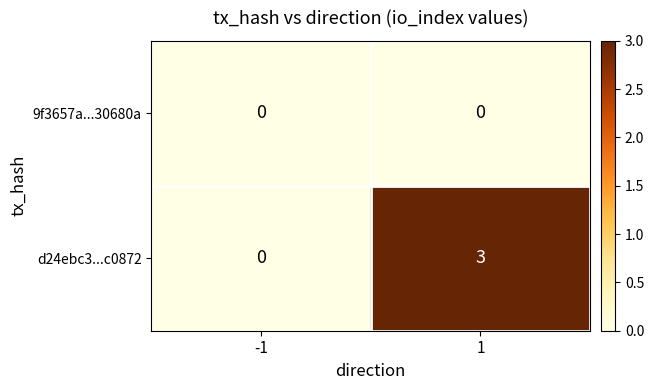

What is the sum of the d24ebc3...c0872 values at 1 and -1?

3